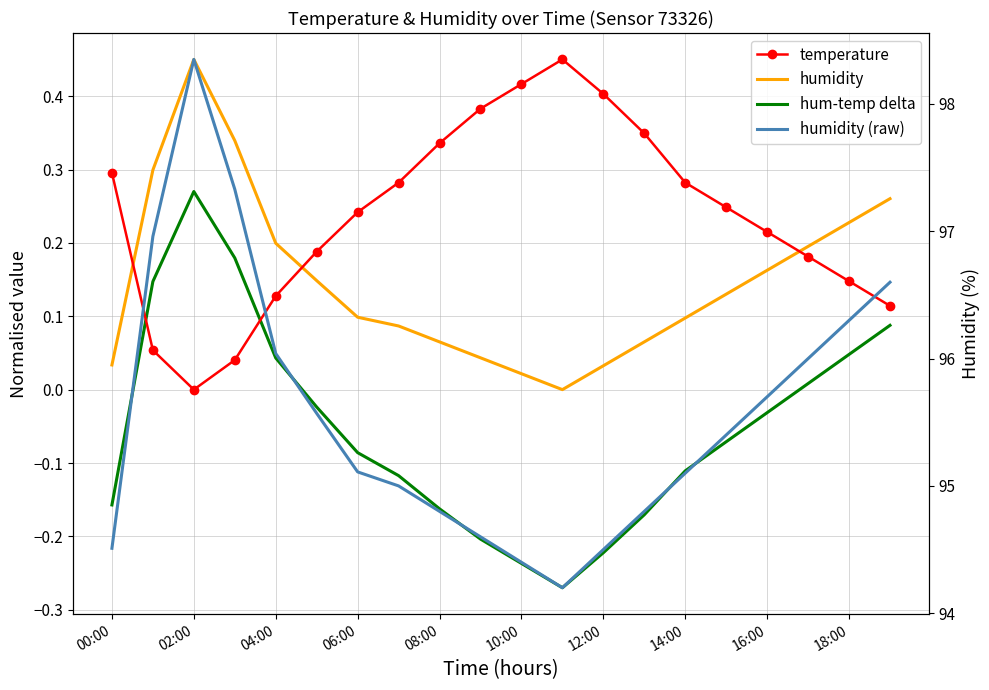

What are all the series names shown in the legend?

temperature, humidity, hum-temp delta, humidity (raw)